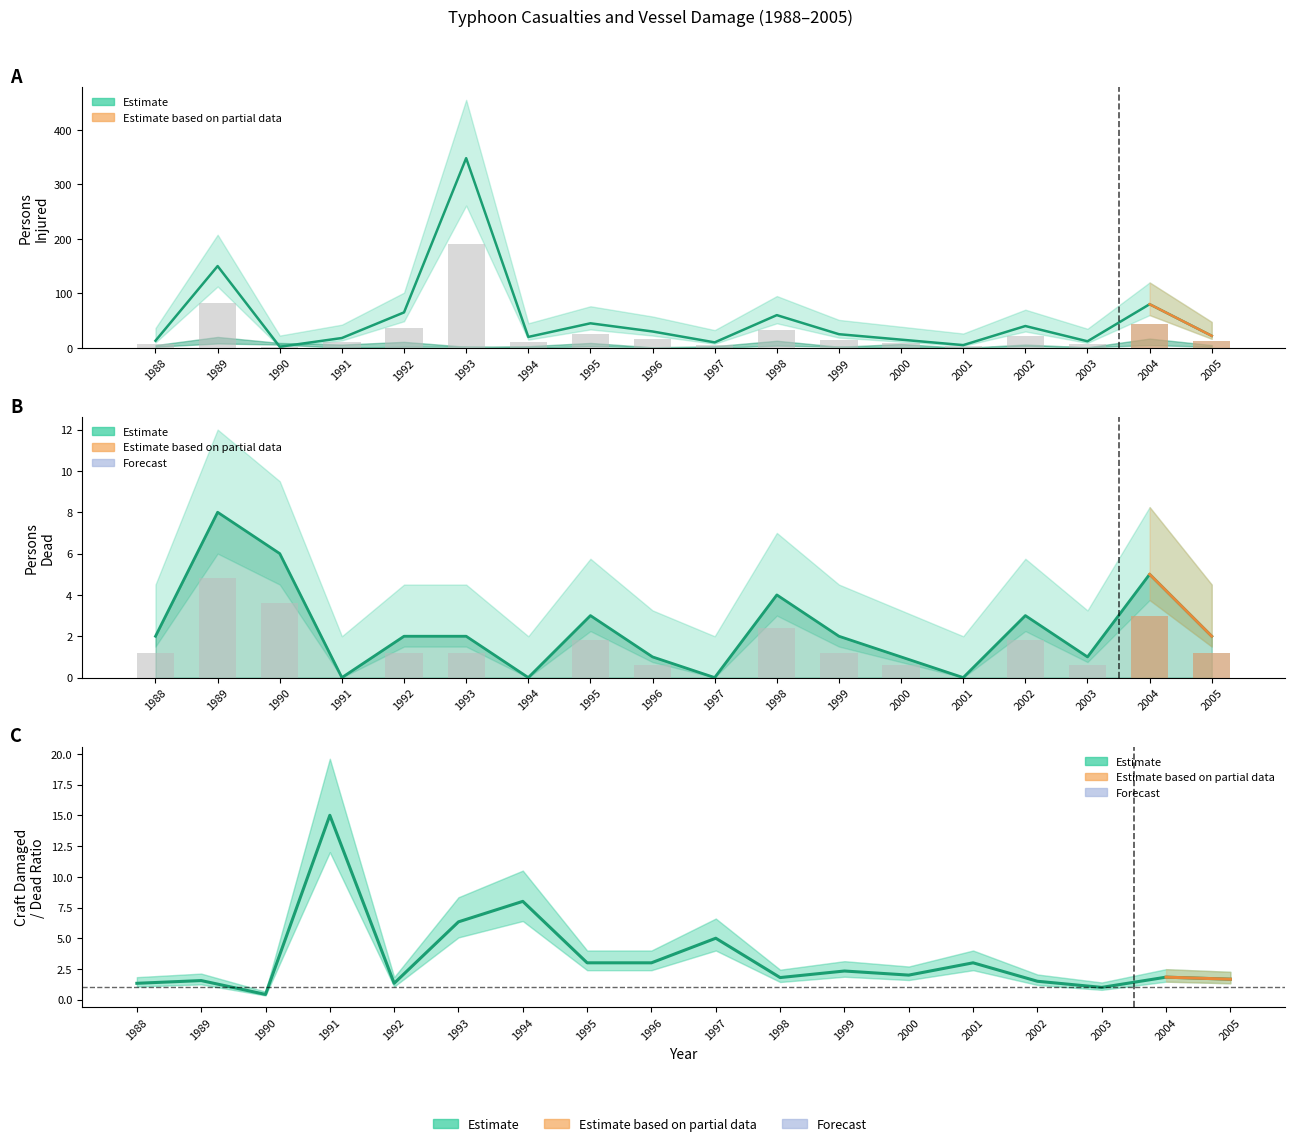

Reading left to right, transcribe all the data shown in this chart.

Persons Injured: 1988=13.0	1989=150.0	1990=2.0	1991=18.0	1992=65.0	1993=348.0	1994=20.0	1995=45.0	1996=30.0	1997=10.0	1998=60.0	1999=25.0	2000=15.0	2001=5.0	2002=40.0	2003=12.0	2004=80.0	2005=22.0
Persons Dead: 1988=2.0	1989=8.0	1990=6.0	1991=0.0	1992=2.0	1993=2.0	1994=0.0	1995=3.0	1996=1.0	1997=0.0	1998=4.0	1999=2.0	2000=1.0	2001=0.0	2002=3.0	2003=1.0	2004=5.0	2005=2.0
Craft Damaged / Dead ratio: 1988=1.3	1989=1.6	1990=0.4	1991=15.0	1992=1.3	1993=6.3	1994=8.0	1995=3.0	1996=3.0	1997=5.0	1998=1.8	1999=2.3	2000=2.0	2001=3.0	2002=1.5	2003=1.0	2004=1.8	2005=1.7